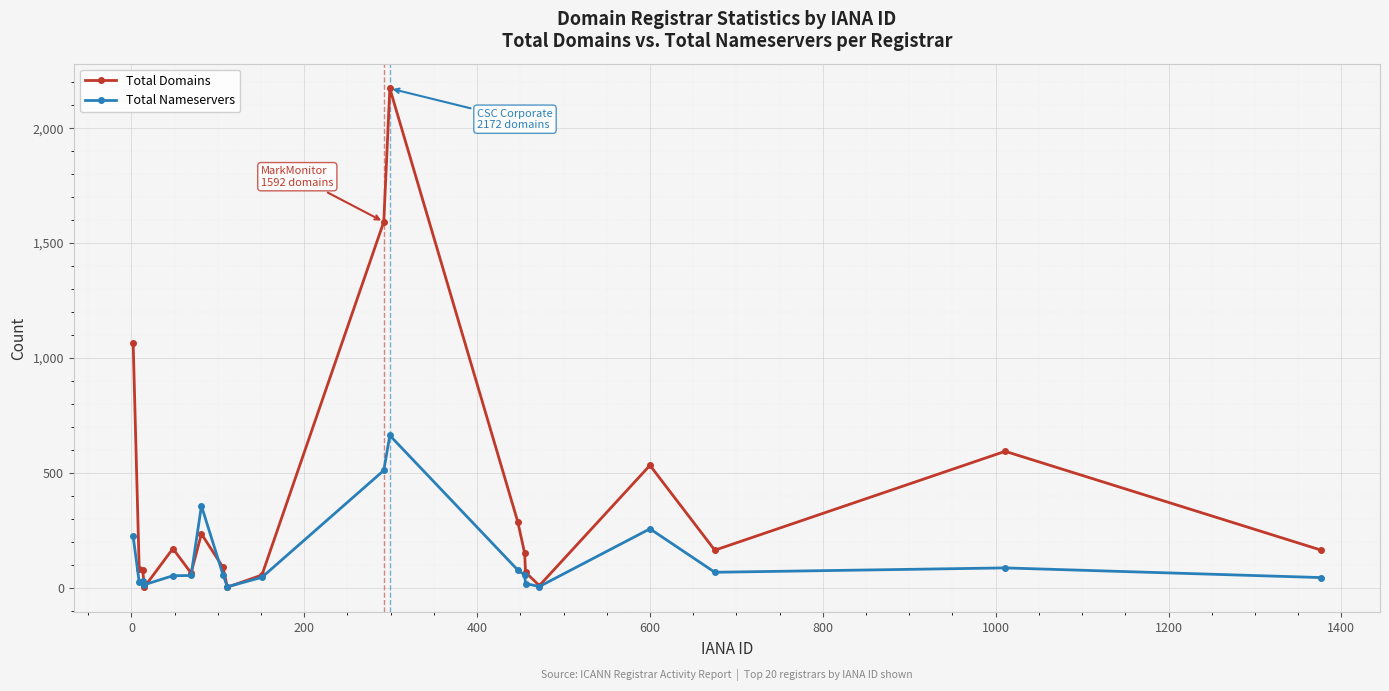

What is the difference between the second highest and second lowest values in the Total Nameservers series?

505